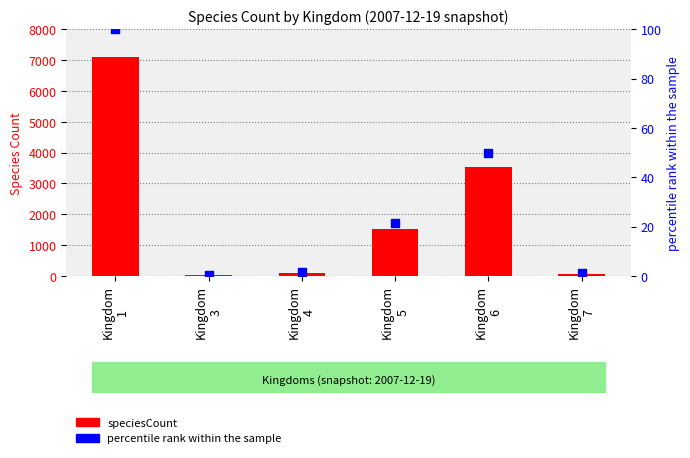

What are all the series names shown in the legend?

speciesCount, percentile rank within the sample